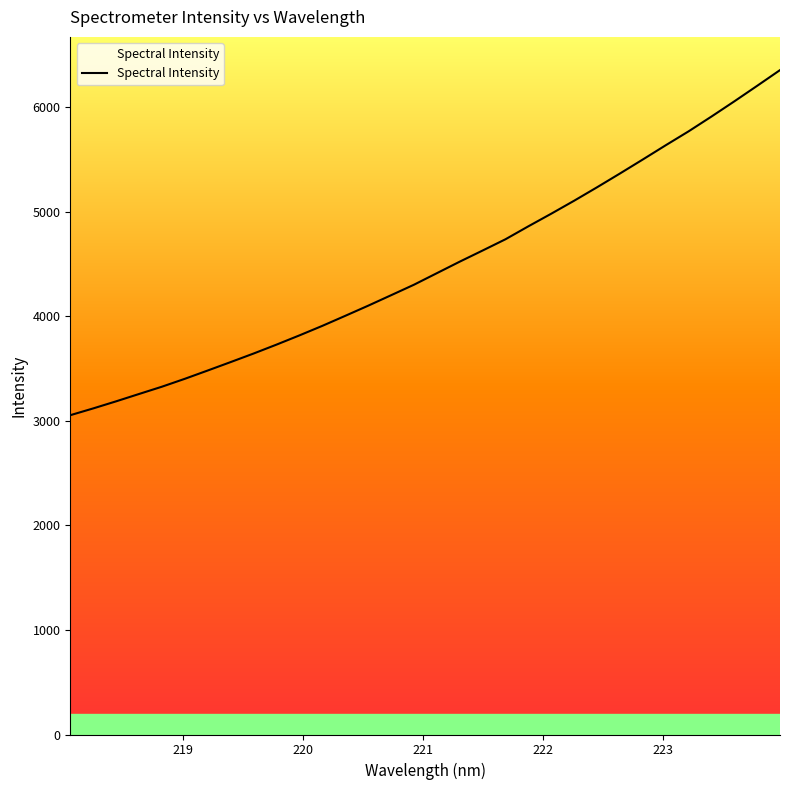

What is the greatest value displayed?

6357.2